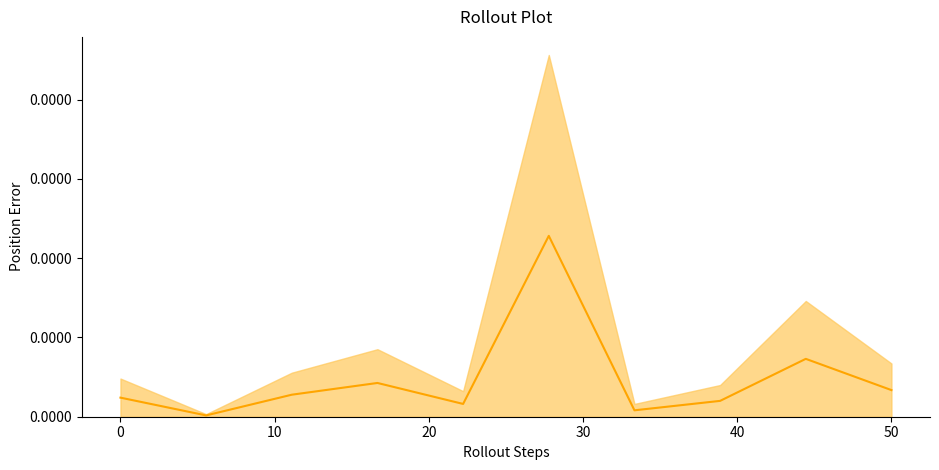

How many data points are above 55569?

5